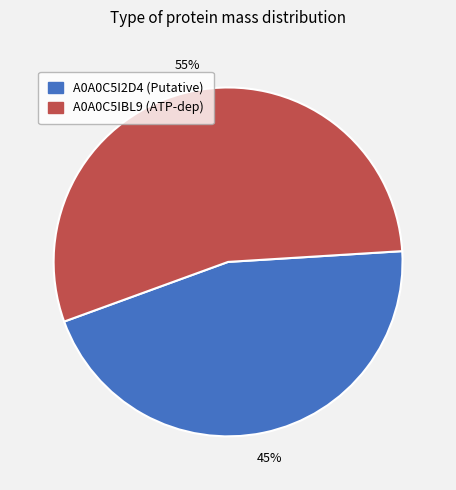

True or false: A0A0C5IBL9 accounts for 55% of the total.

True